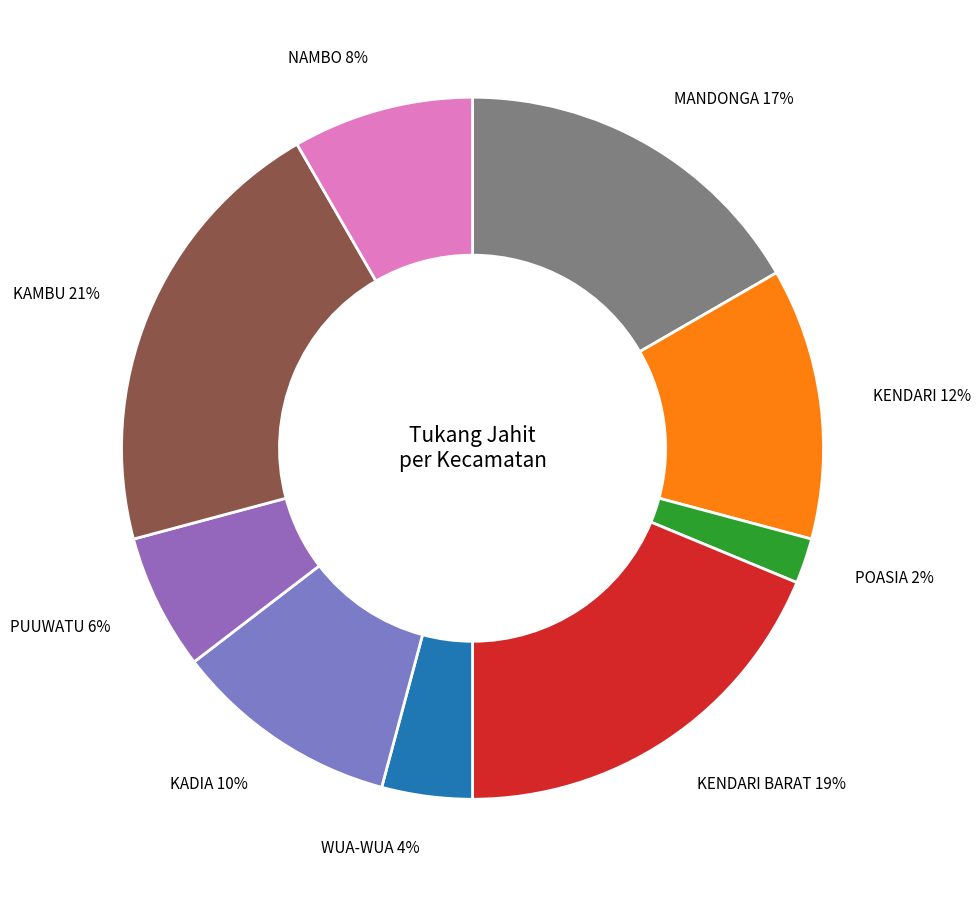

Is the sum of MANDONGA and NAMBO greater than half?

No